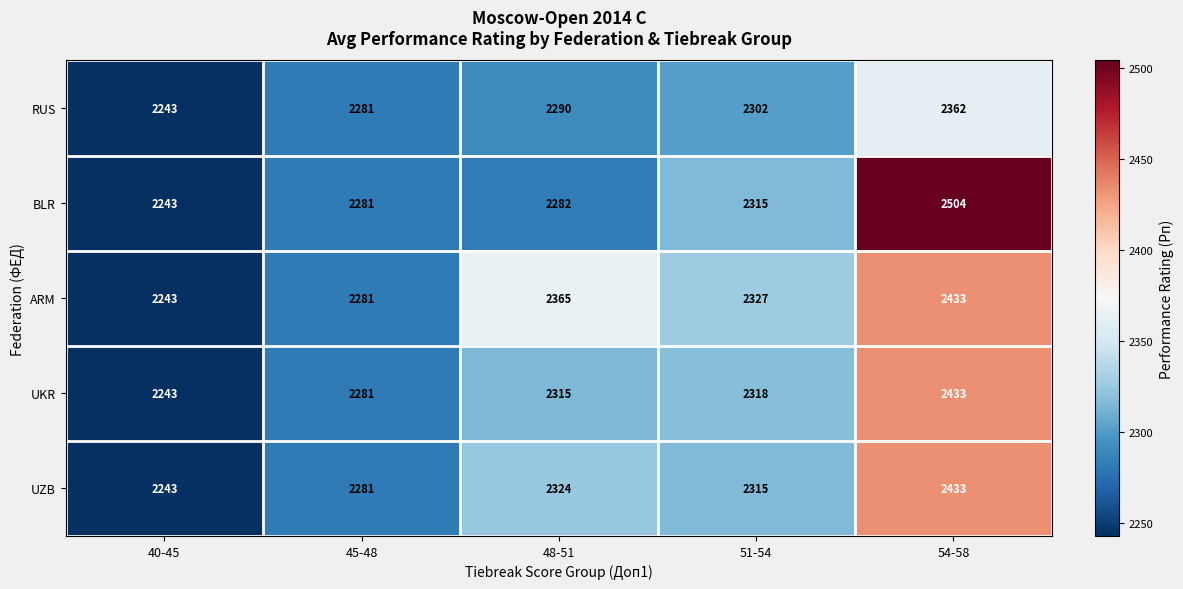

Is it true that ARM equals 3687 at 51-54?

False